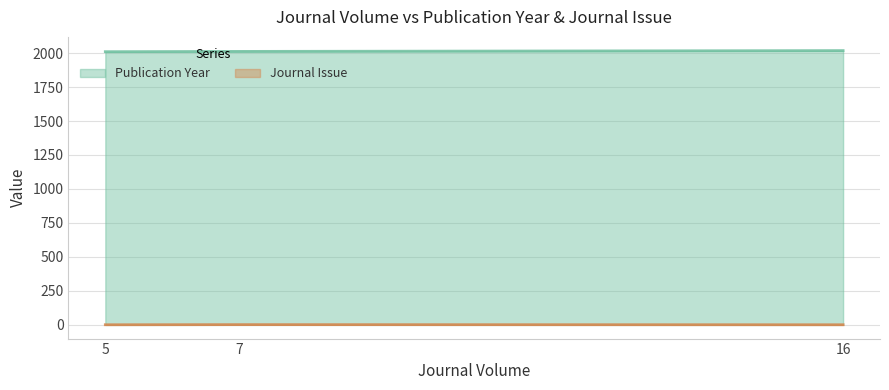

List the series in order of their overall mean, lowest first.

Journal Issue, Publication Year